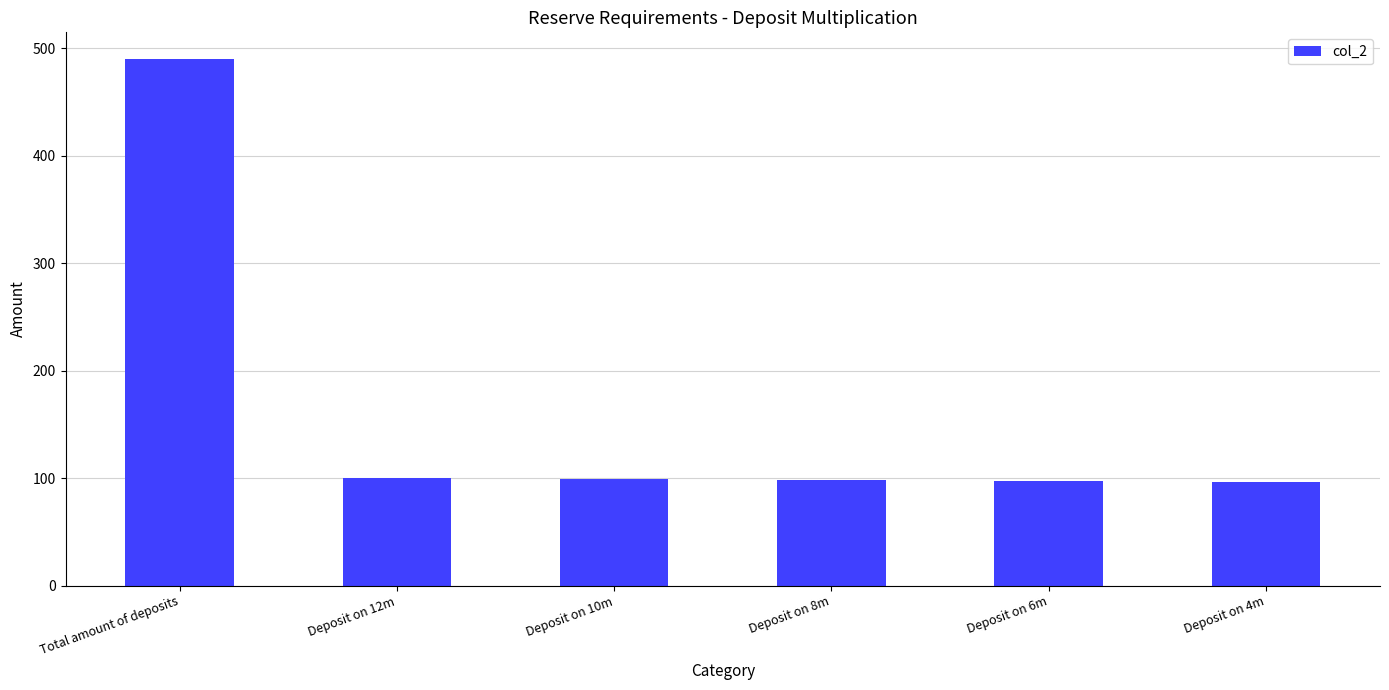

Which label corresponds to the largest value in the chart?

Total amount of deposits